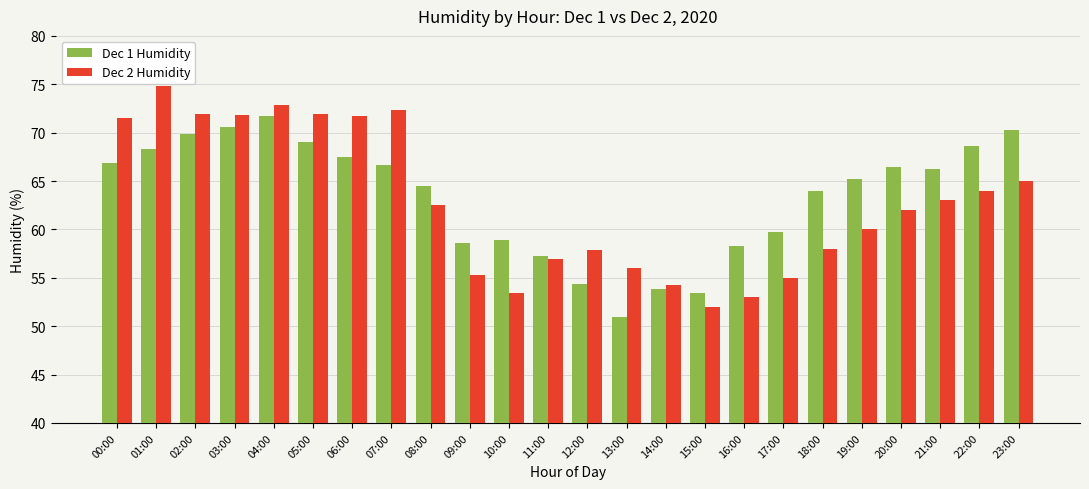

The Dec 2 Humidity series shows 107.1 at 01:00. True or false?

False